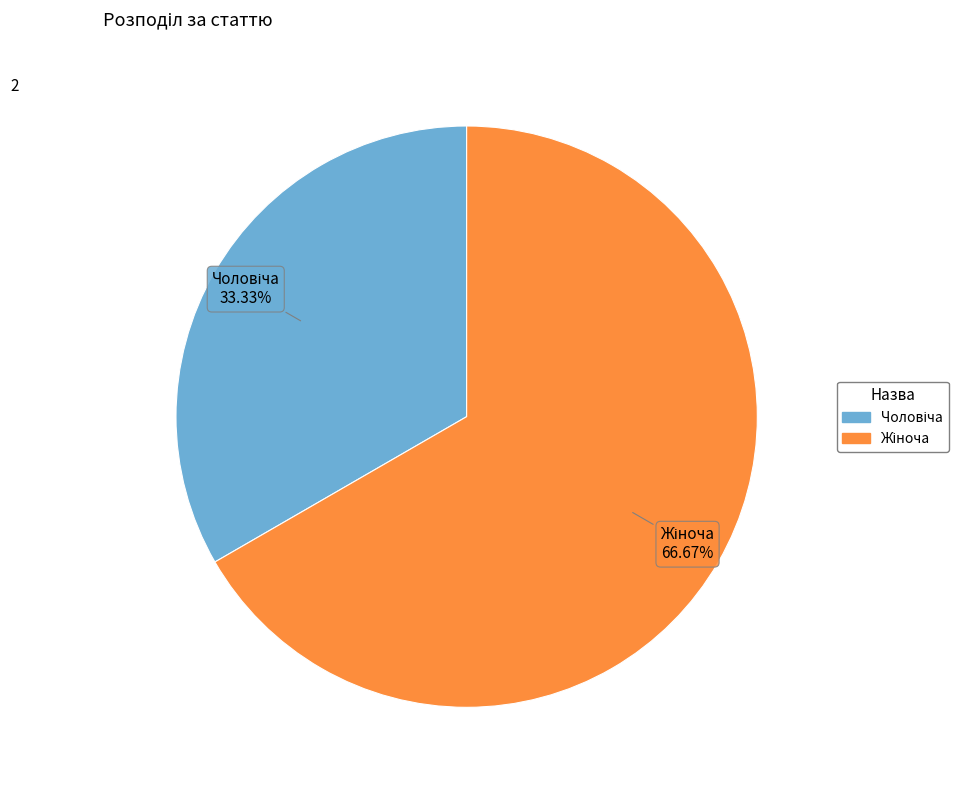

Is there any slice that represents more than half of the pie?

Yes